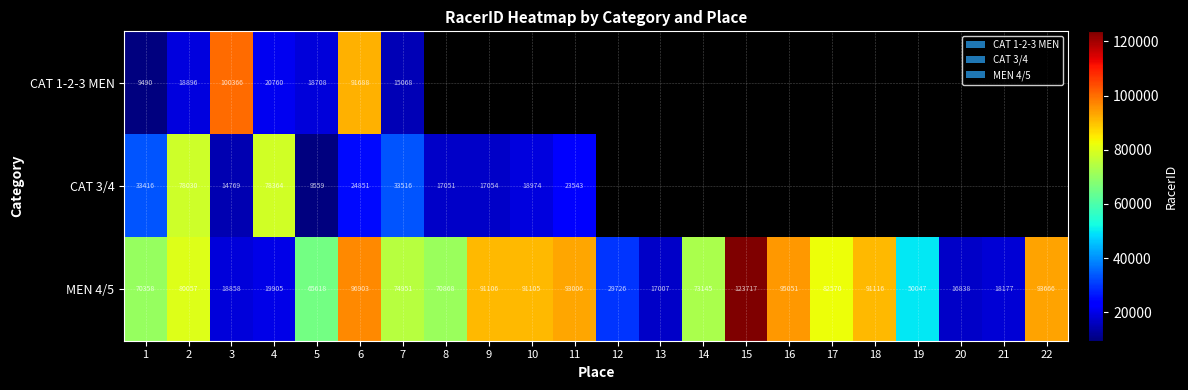

The value of CAT 1-2-3 MEN at 4 is 20760. True or false?

True